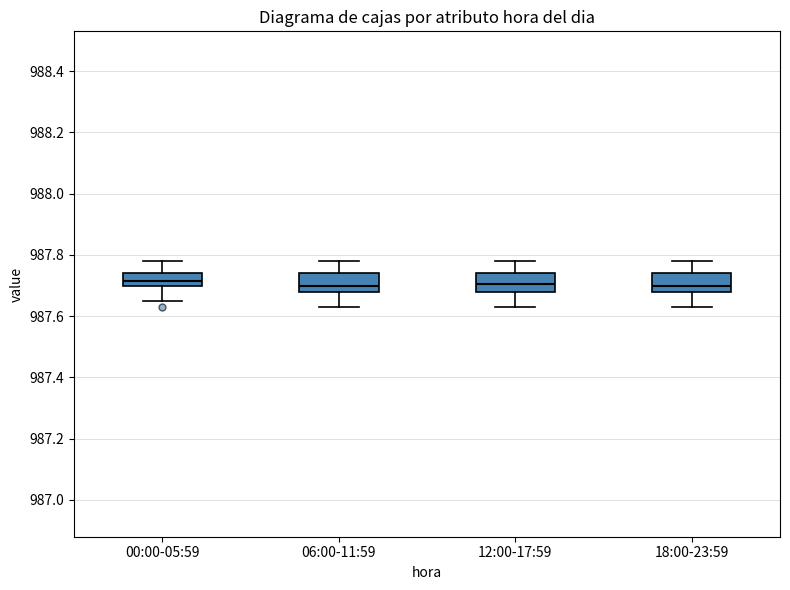

Reading left to right, read every box against the y-axis: the position of its median line, the range the box covers, and the ends of its whiskers. The values are not printed on the chart, so give them approximately, as read against the axis.

00:00-05:59: median 987.72, box 987.70 to 987.74, whiskers 987.66 to 987.78
06:00-11:59: median 987.70, box 987.68 to 987.74, whiskers 987.64 to 987.78
12:00-17:59: median 987.70, box 987.68 to 987.74, whiskers 987.64 to 987.78
18:00-23:59: median 987.70, box 987.68 to 987.74, whiskers 987.64 to 987.78